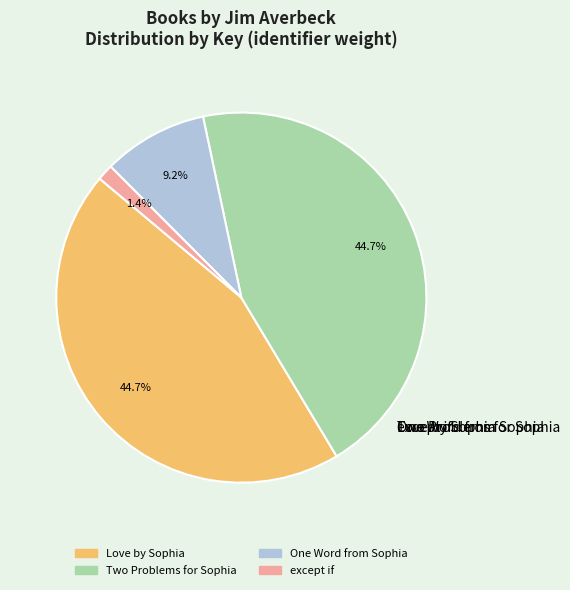

What percentage is the One Word from Sophia slice, to the nearest percent?

9%